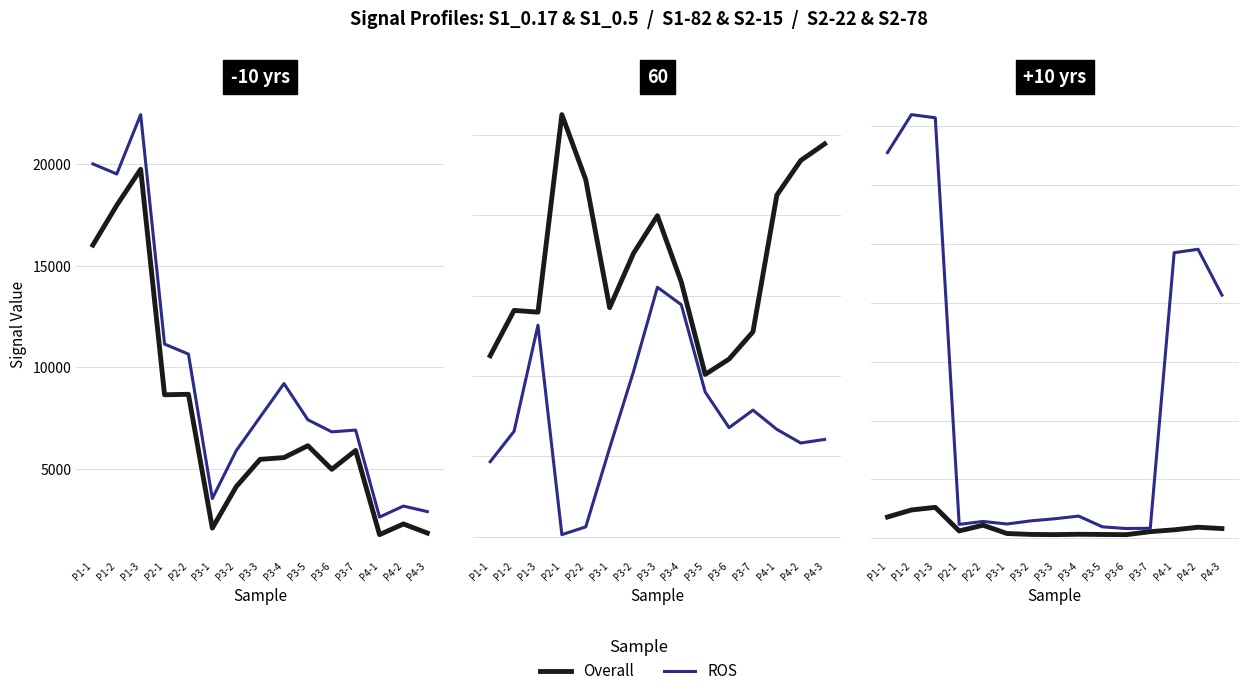

Which series has the largest total across all categories?

ROS